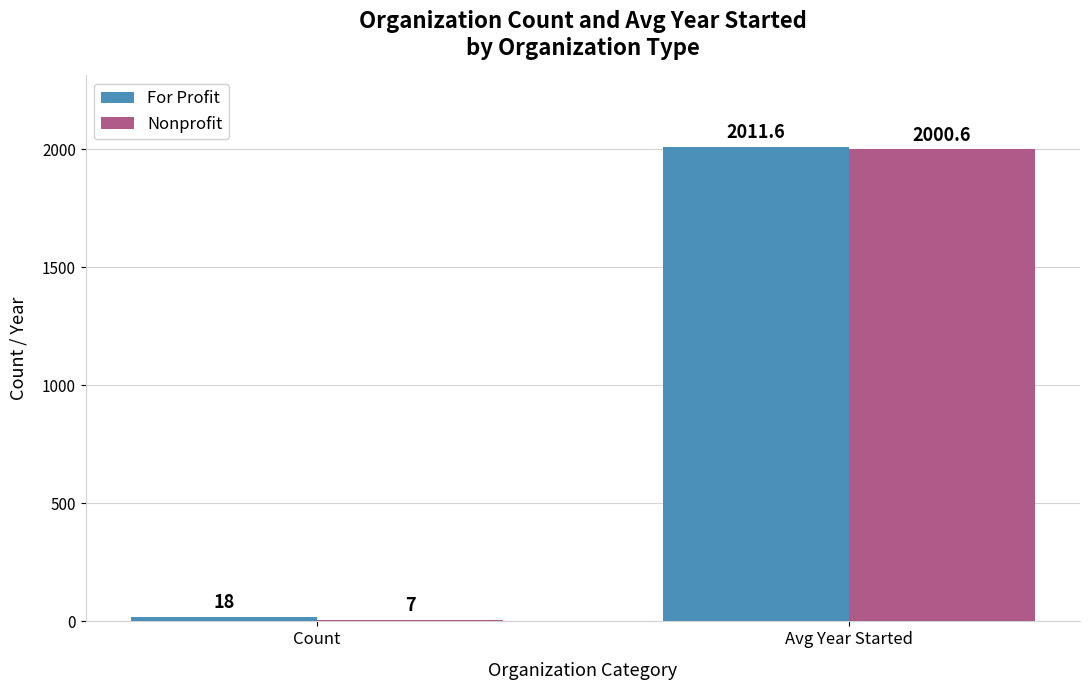

What is the total value across all series at Count?

25.0